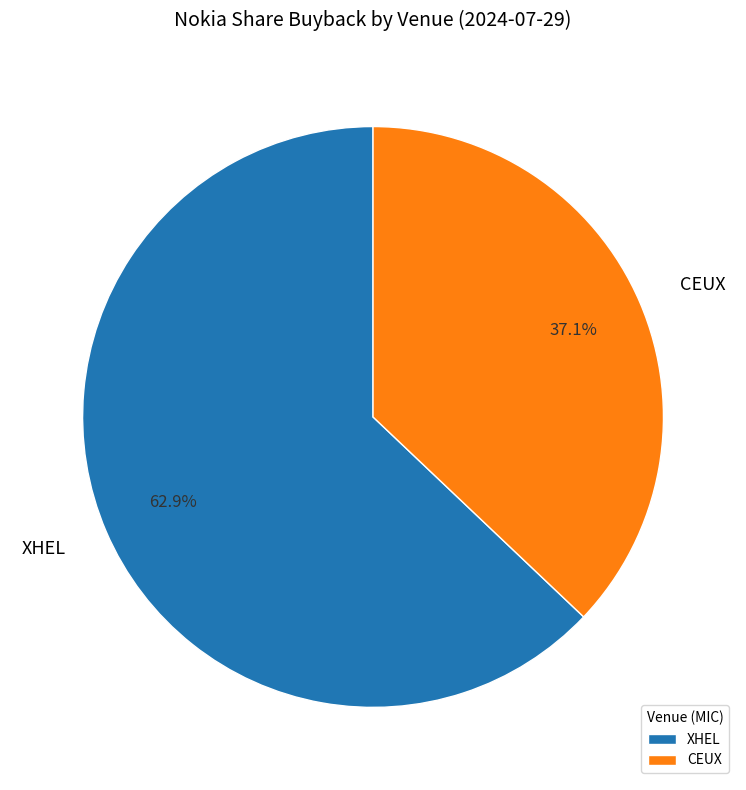

To the nearest percent, what is the average slice percentage?

50%